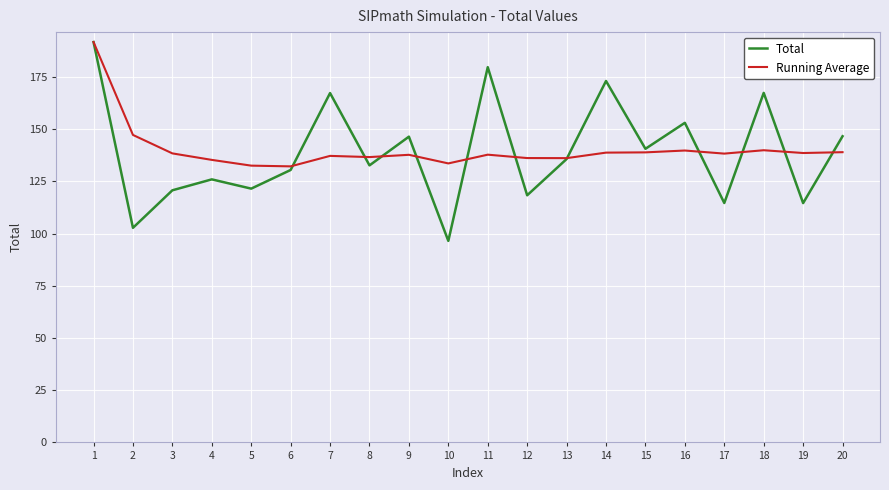

Where is the first local minimum for Total?

2